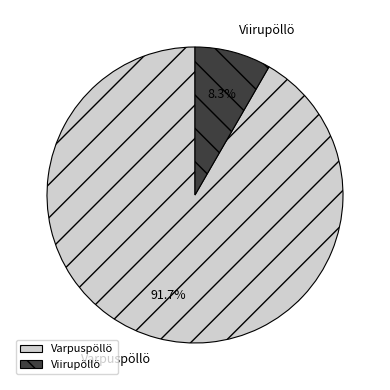

What percentage is the Varpuspöllö slice, to the nearest percent?

92%